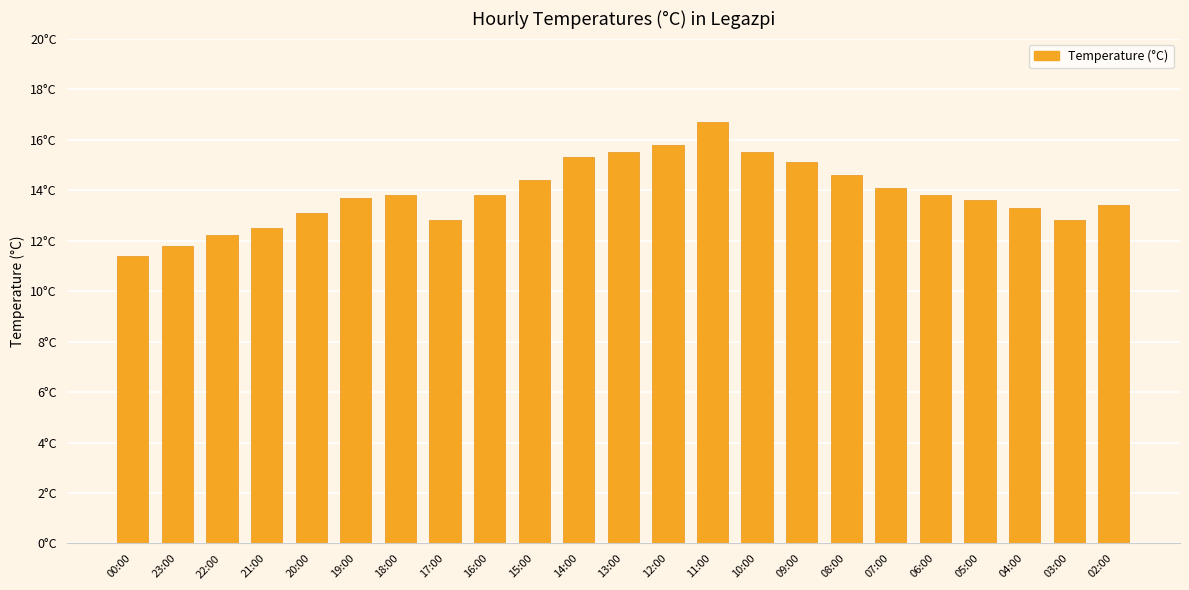

Does the chart contain any negative values?

No